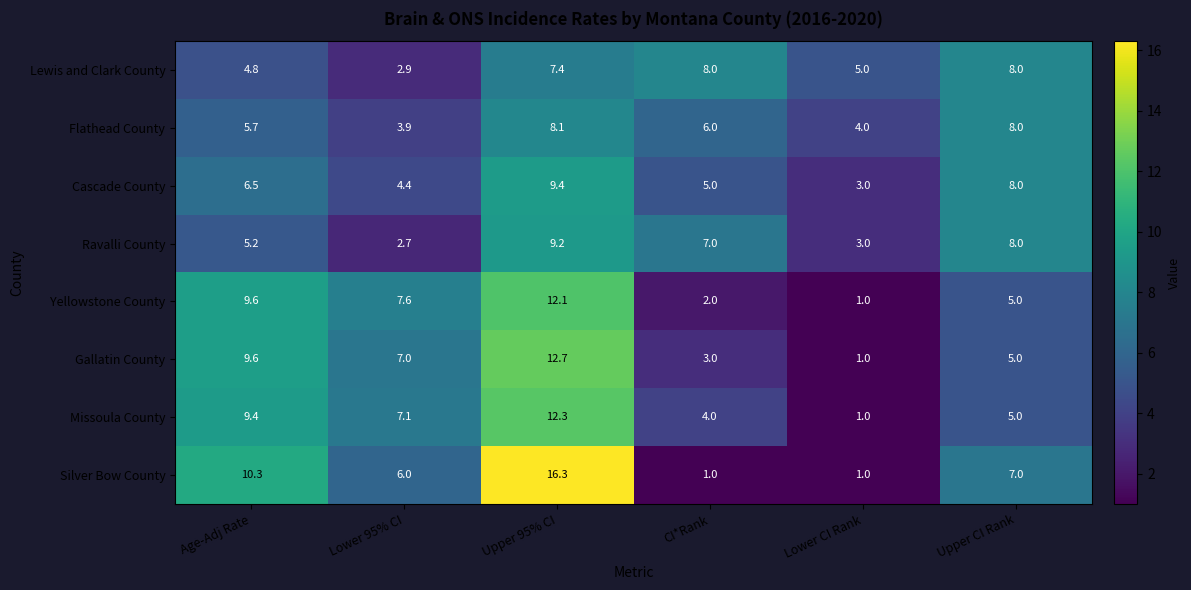

What is the sum of the Yellowstone County values at Upper CI Rank and Lower CI Rank?

6.0